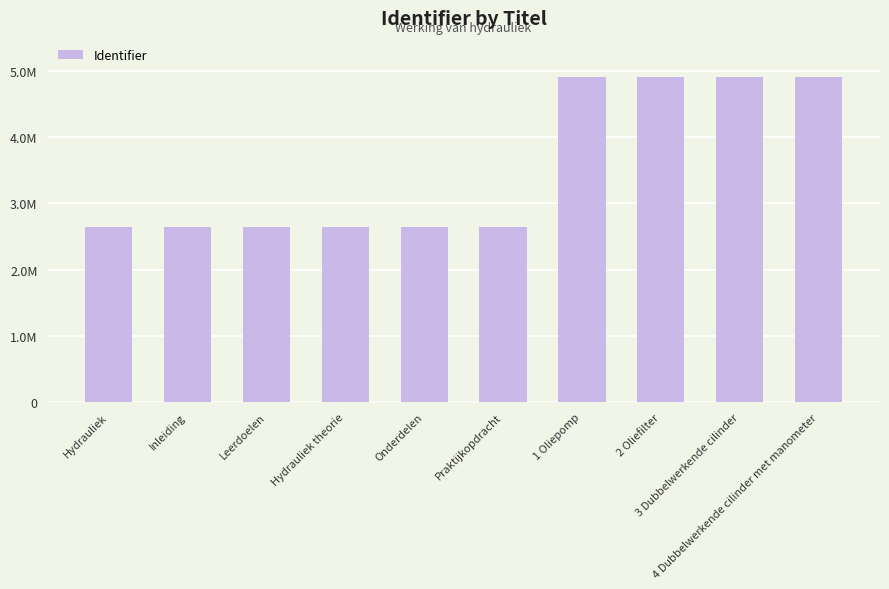

What is the sum of the values at Inleiding and 3 Dubbelwerkende cilinder?

7551157